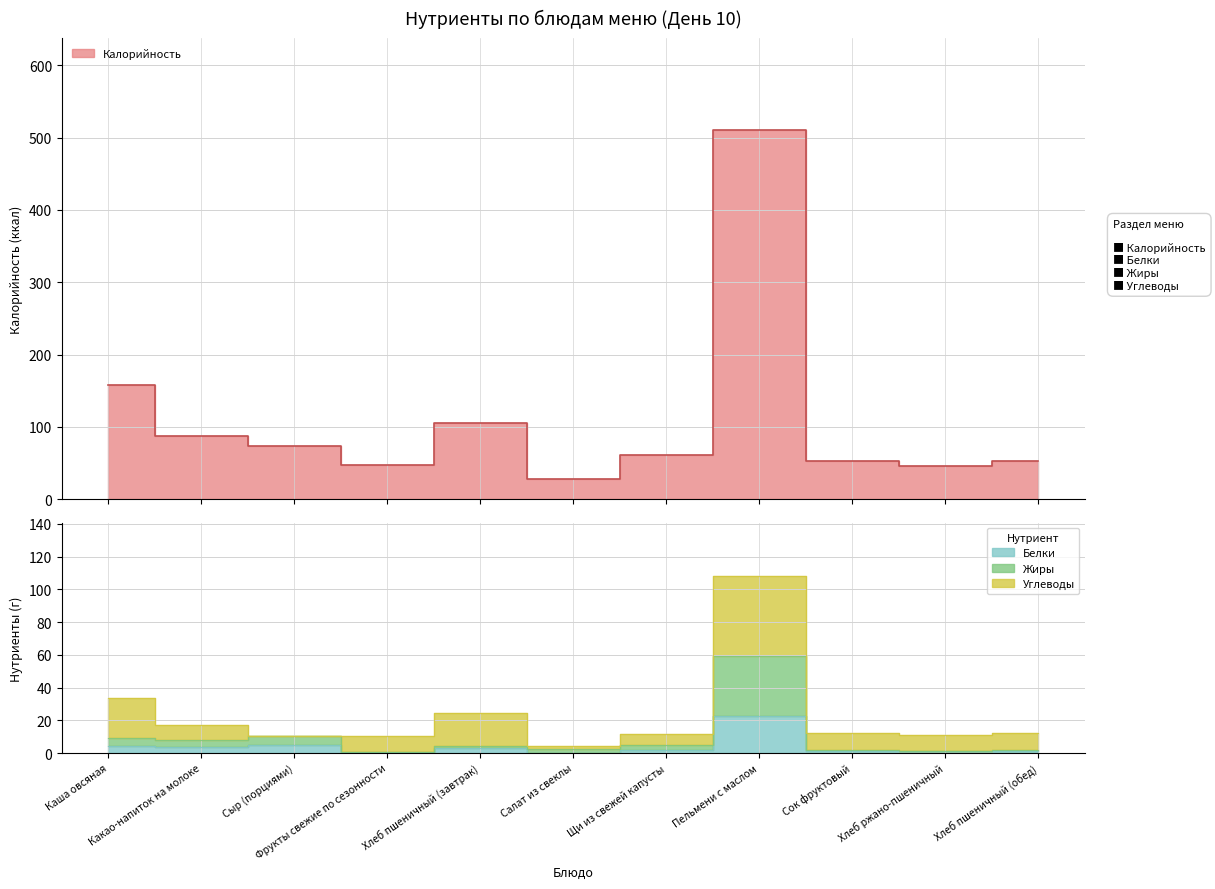

The Белки series shows 1.5 at Хлеб пшеничный (обед). True or false?

True